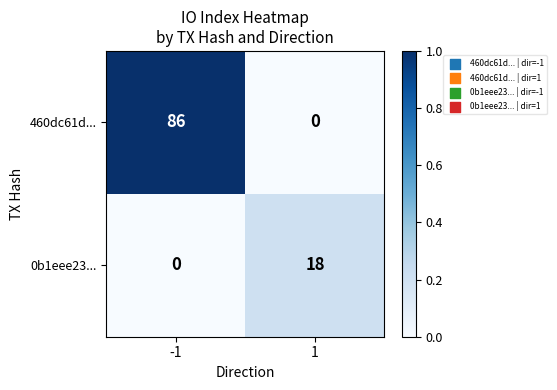

Reading left to right, extract all data points from this chart.

460dc61d...: -1=86	1=0
0b1eee23...: -1=0	1=18